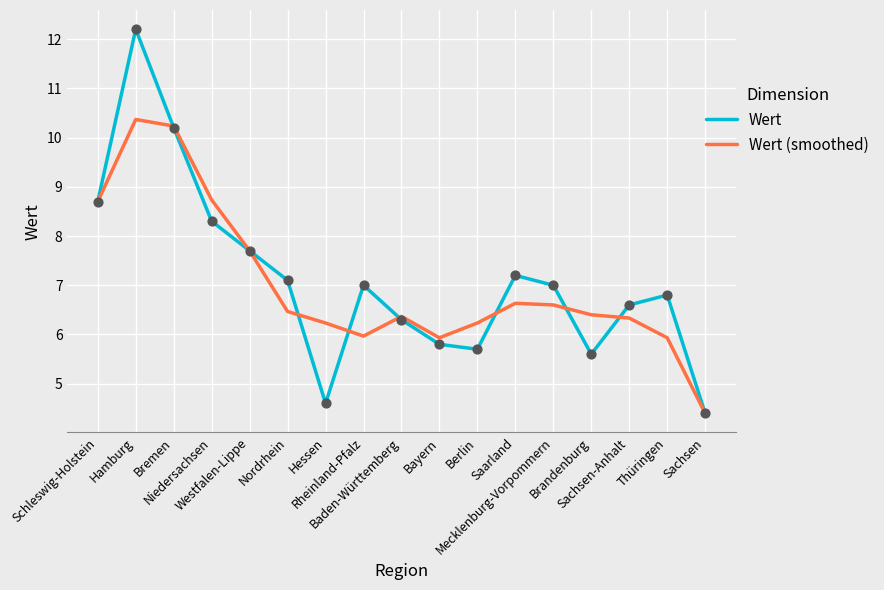

Which series has the largest range (max minus min)?

Wert